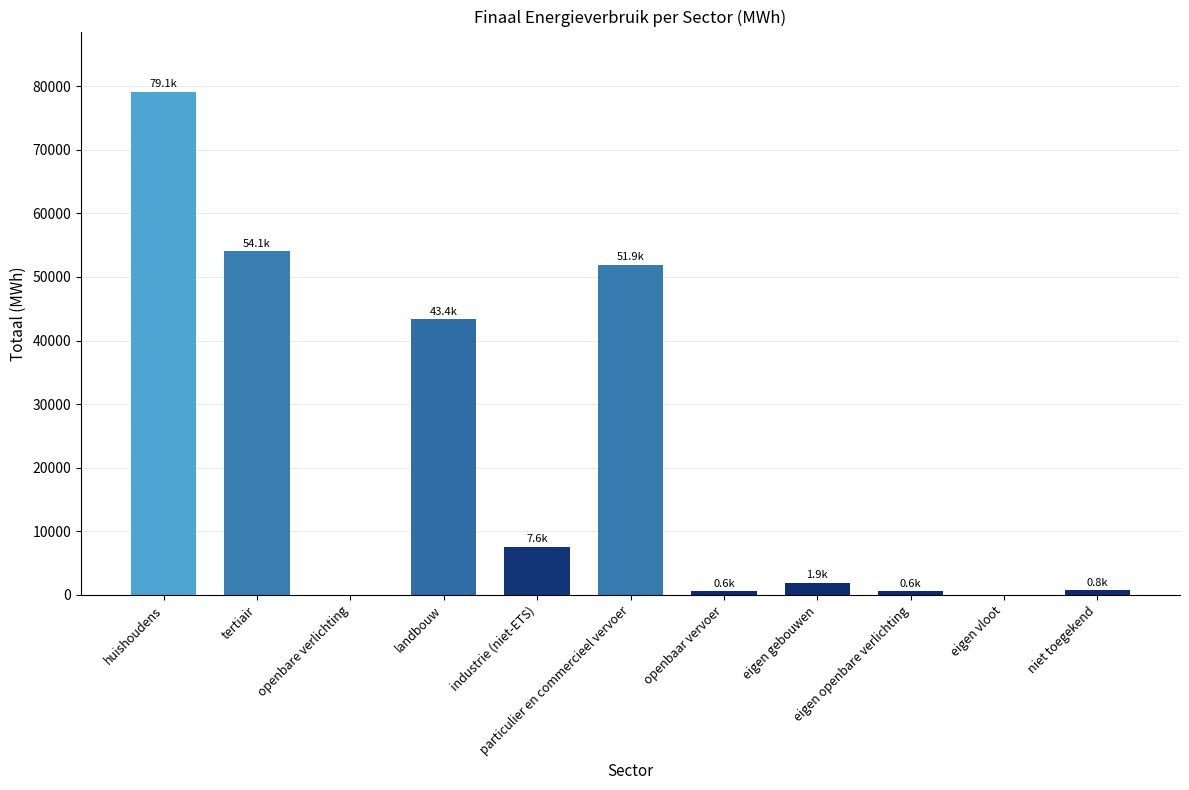

What is the sum of all values?

239770.4